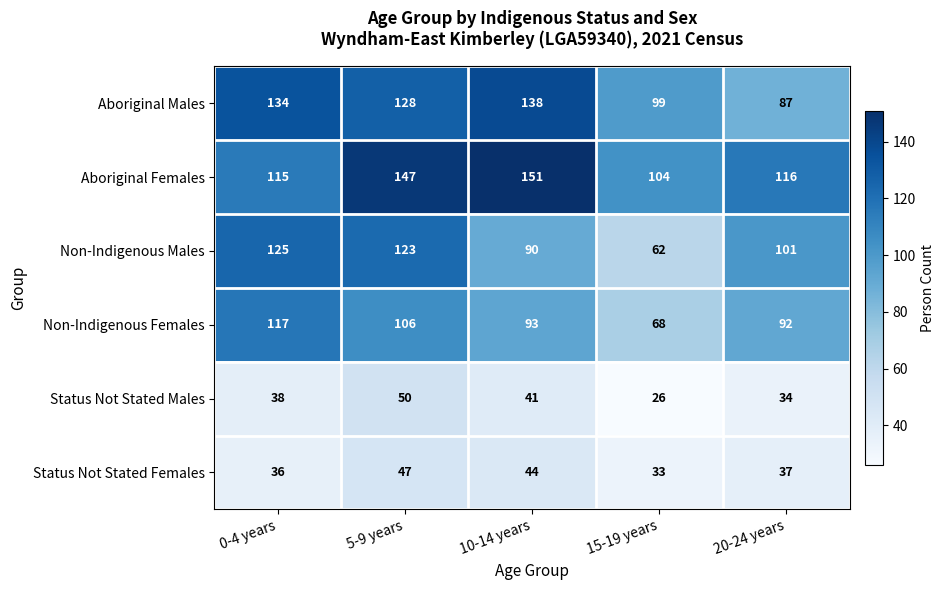

Reading left to right, extract all data points from this chart.

Aboriginal Males: 134	128	138	99	87
Aboriginal Females: 115	147	151	104	116
Non-Indigenous Males: 125	123	90	62	101
Non-Indigenous Females: 117	106	93	68	92
Status Not Stated Males: 38	50	41	26	34
Status Not Stated Females: 36	47	44	33	37